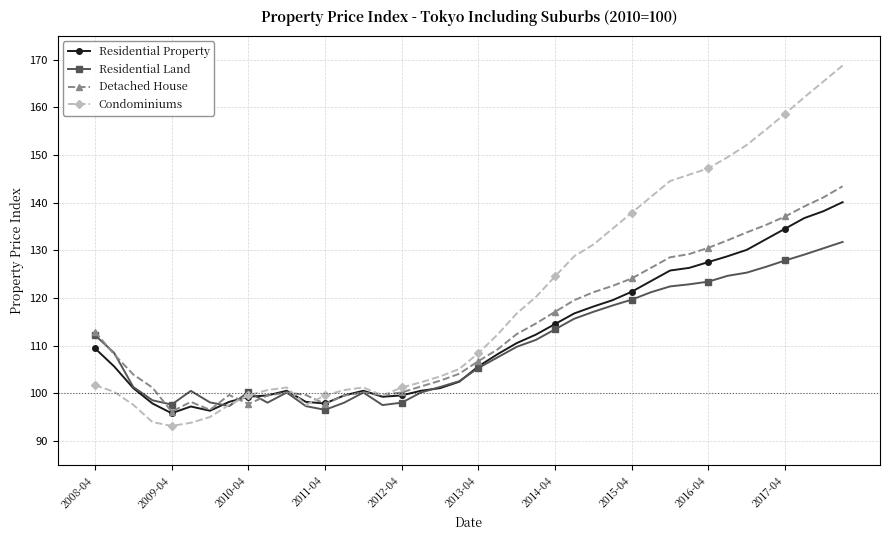

True or false: Condominiums and Residential Land cross at least once.

True